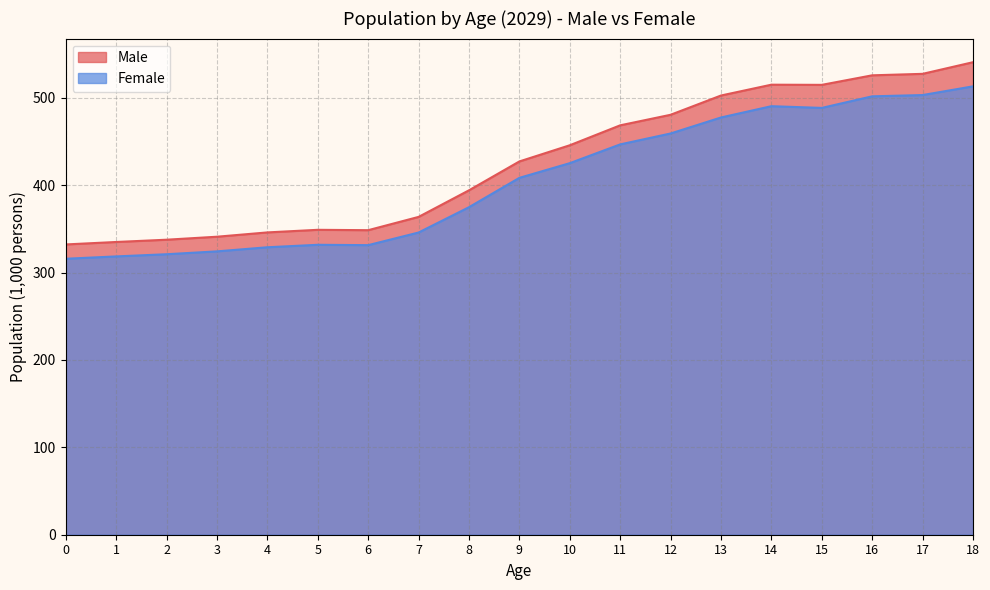

Is the value of Male at 12 greater than the value of Female at 11?

Yes